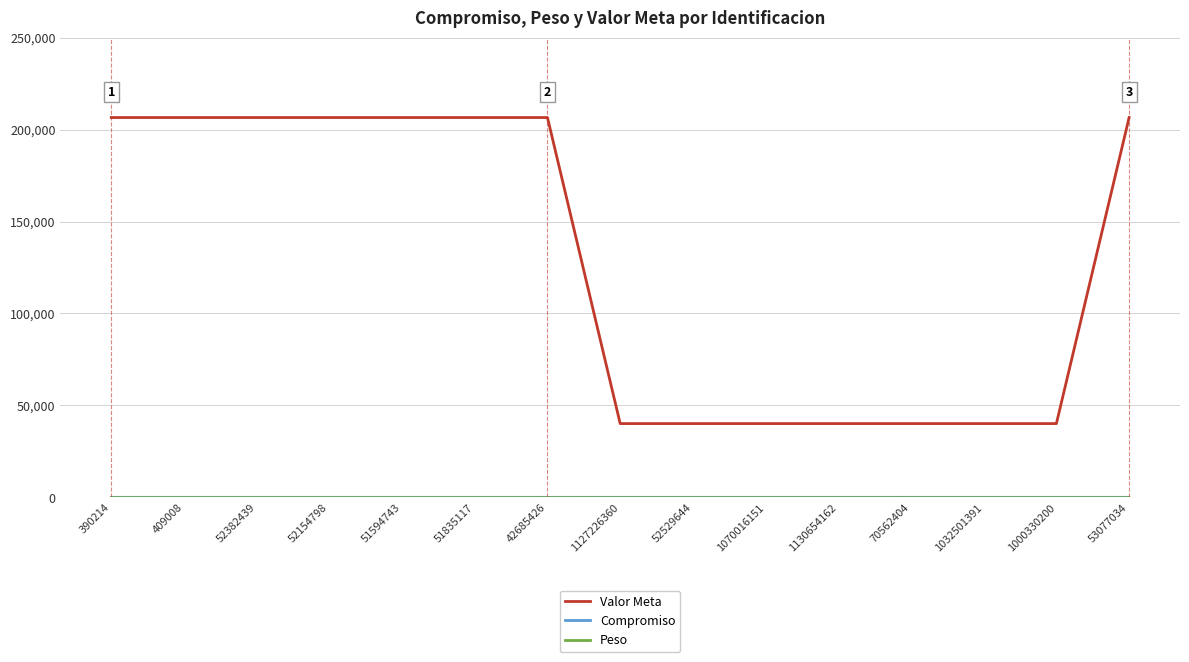

Is it true that Valor Meta equals 278437 at 390214?

False